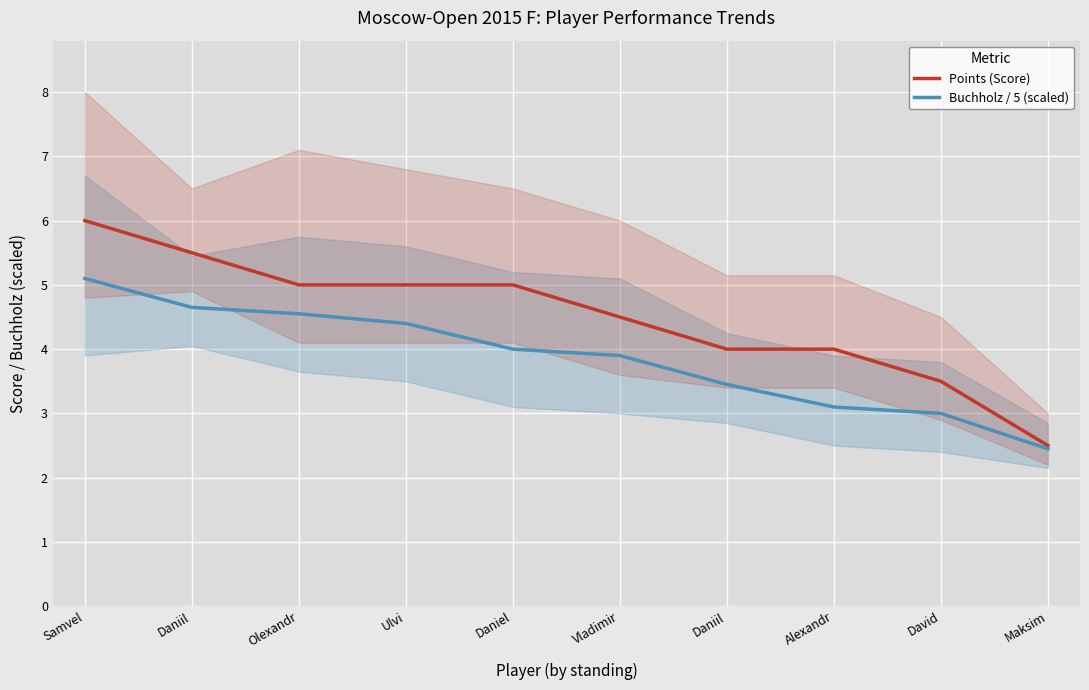

Rank the series by their average value, from highest to lowest.

Points (Score), Buchholz / 5 (scaled)